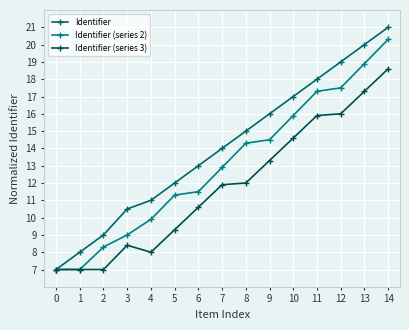

Does the chart have visible grid lines?

Yes